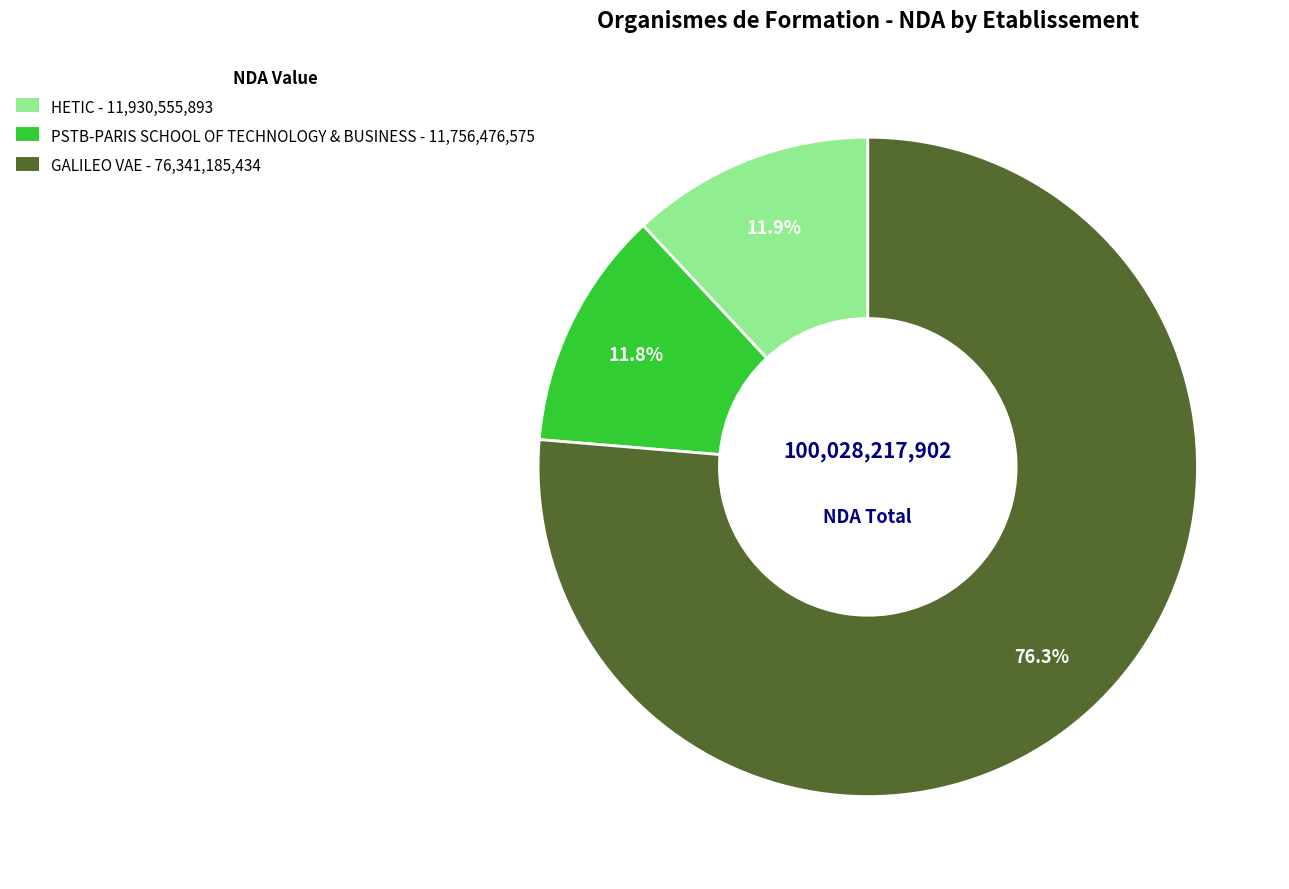

What is the largest slice in the pie chart?

GALILEO VAE